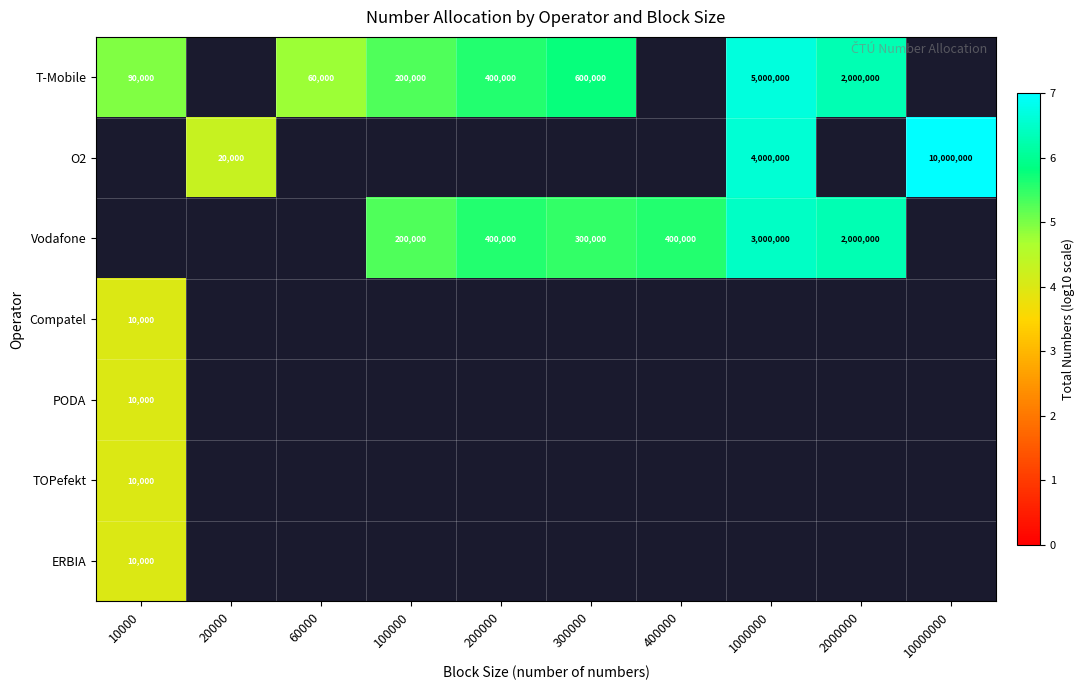

The value of Vodafone at 100000 is 2.7. True or false?

False